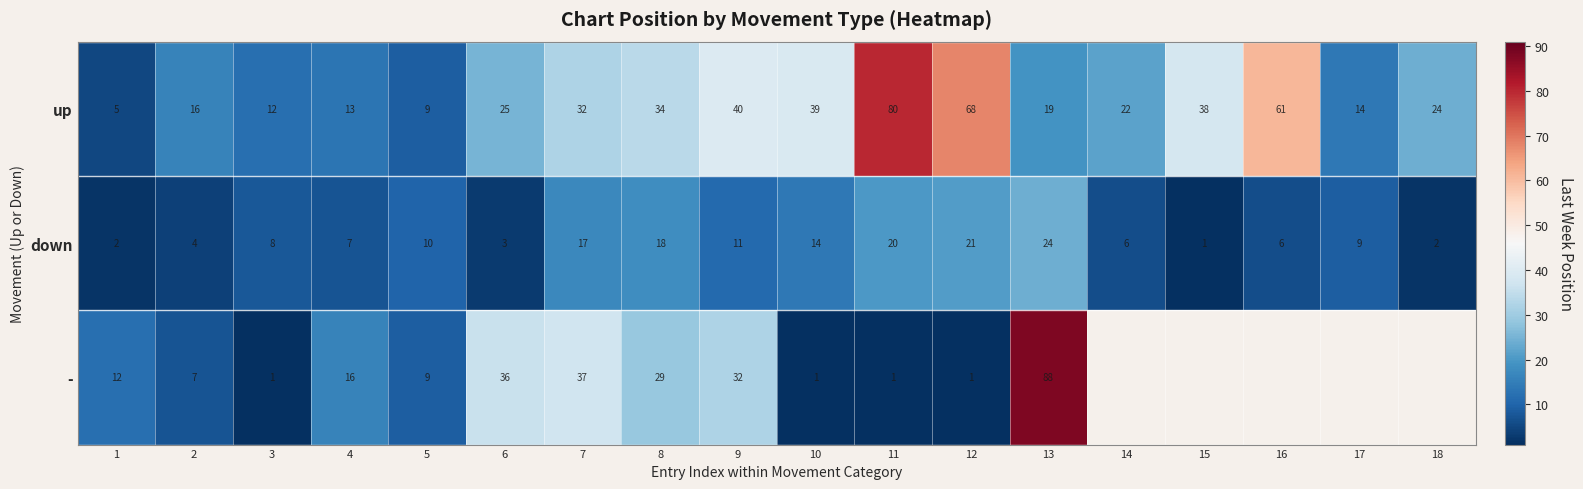

At how many categories does at least one series exceed 18?

12